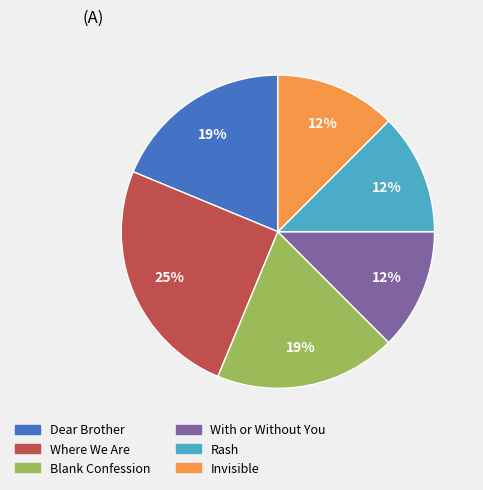

To the nearest percent, what is the average slice percentage?

17%